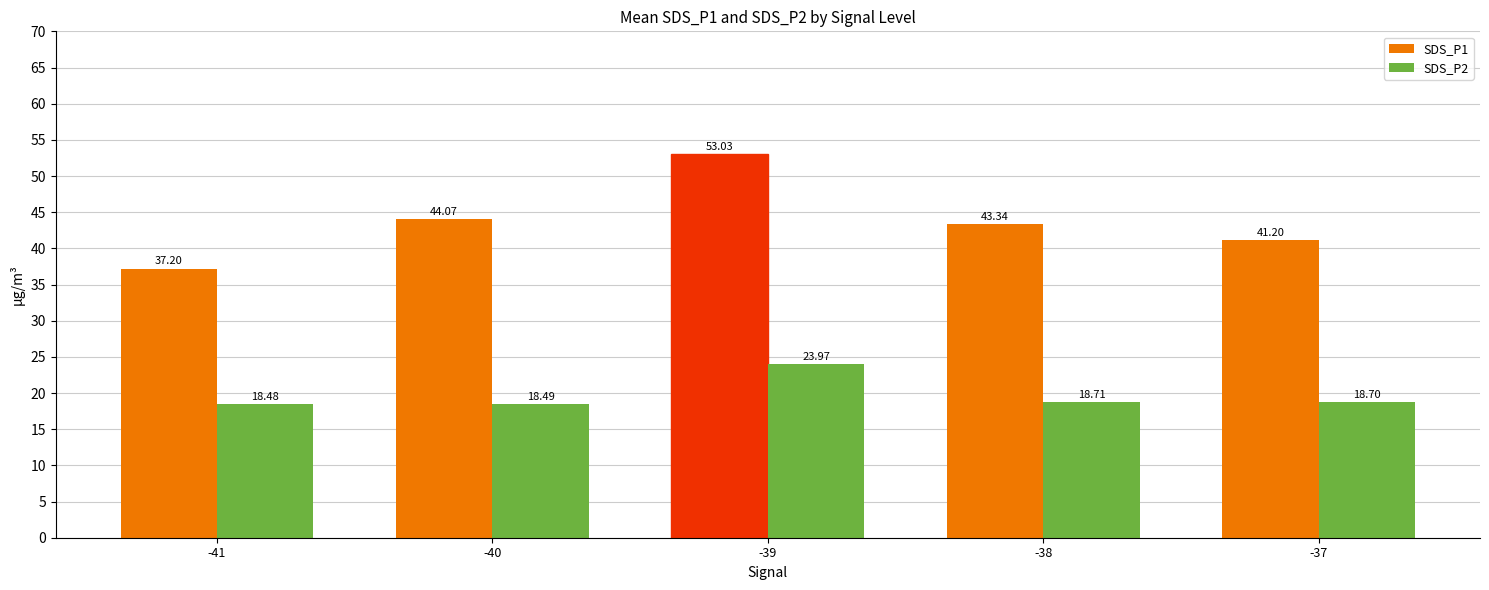

Count the number of categories in the chart.

5